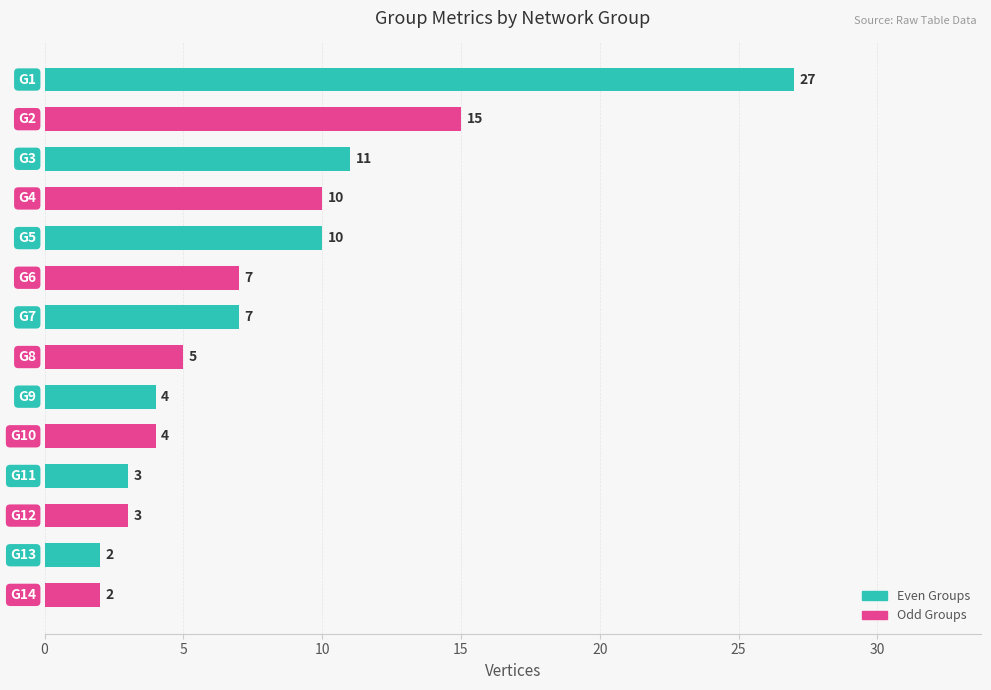

What is the smallest value displayed?

2